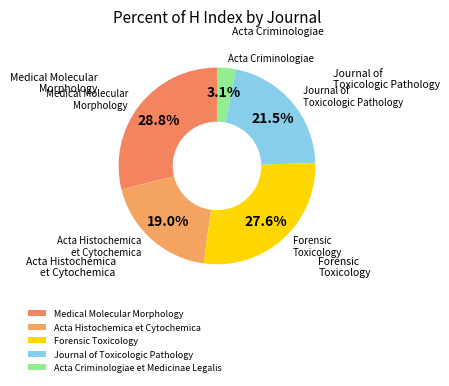

Between Acta Histochemica et Cytochemica and Journal of Toxicologic Pathology, which is larger?

Journal of Toxicologic Pathology